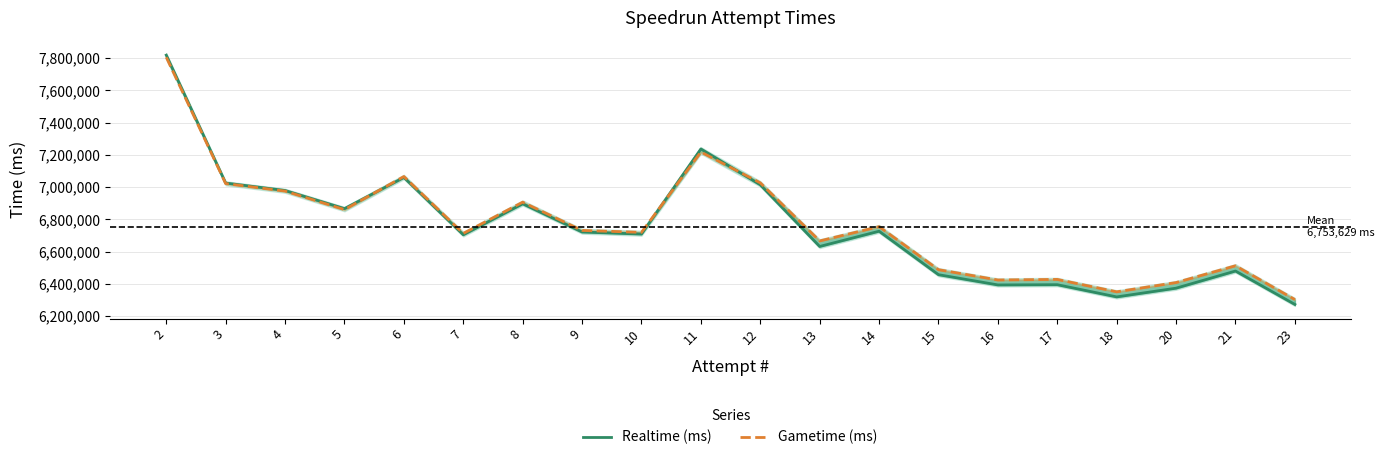

At which label does Gametime (ms) reach its peak?

2